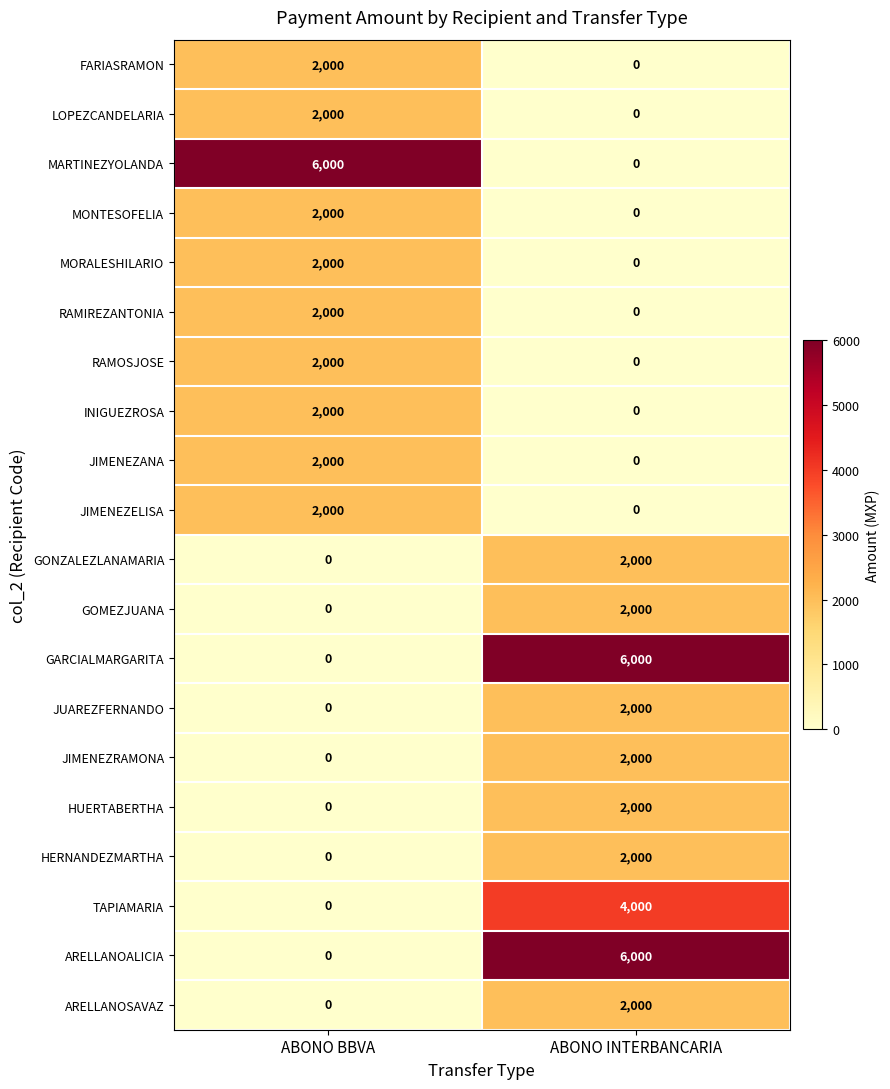

At which label does MARTINEZYOLANDA reach its peak?

ABONO BBVA